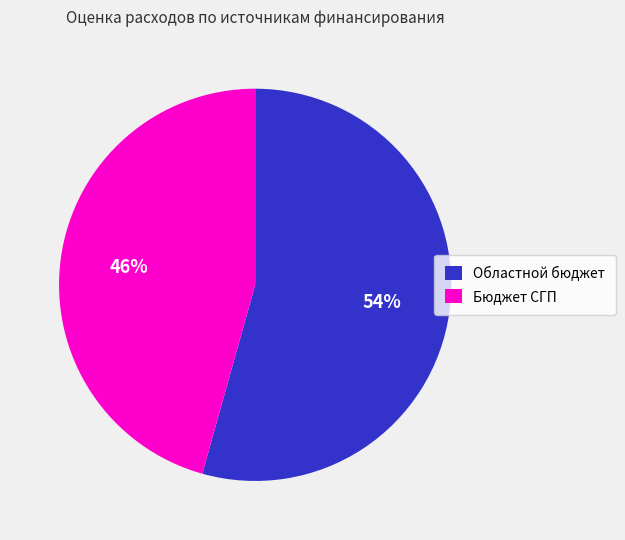

Is there a majority slice in this chart?

Yes